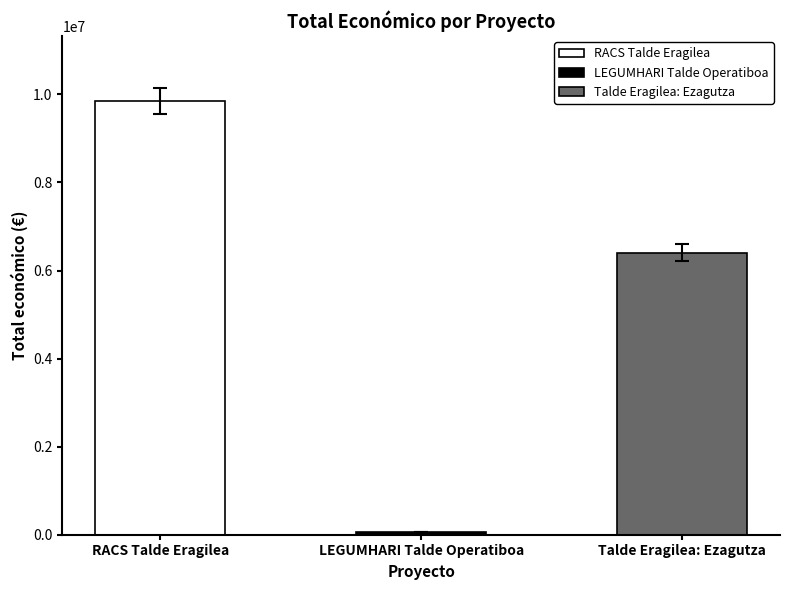

List the labels in order of value, smallest first.

LEGUMHARI Talde Operatiboa, Talde Eragilea: Ezagutza, RACS Talde Eragilea